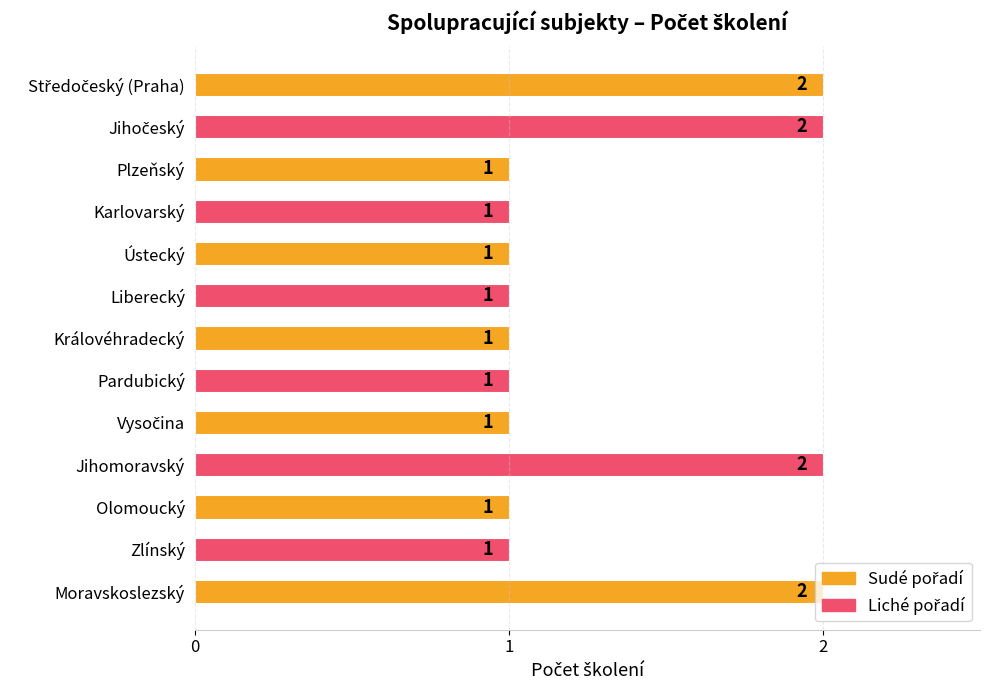

How many bars are there in total?

13